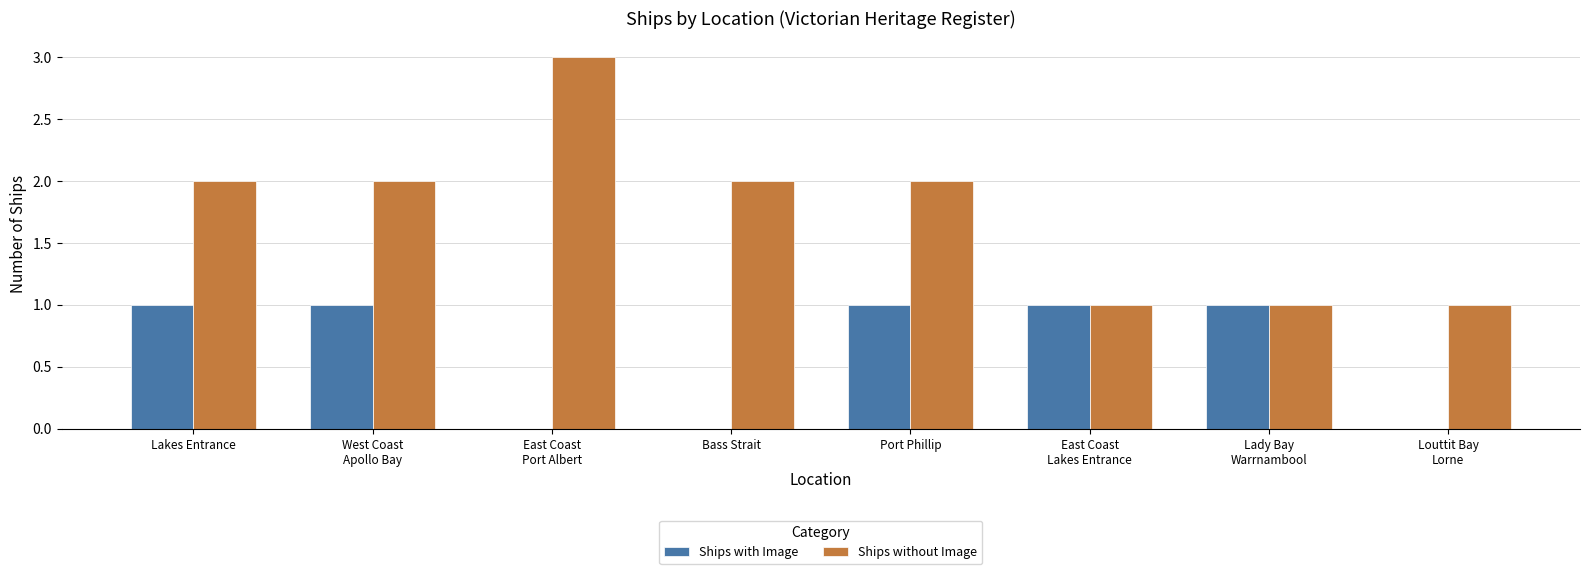

Are the bars grouped side by side (vs. stacked)?

Yes